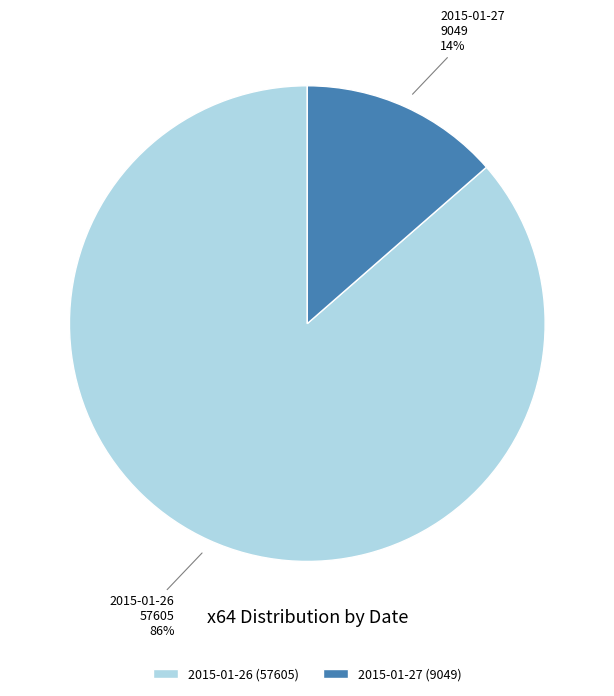

Which slice is the smallest?

2015-01-27